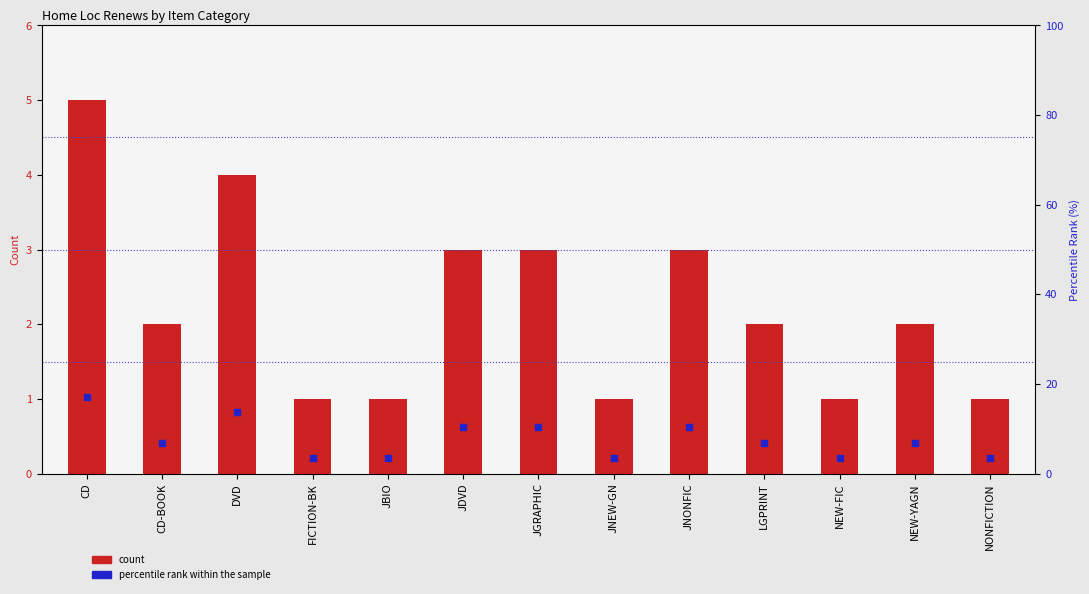

At how many categories does at least one series exceed 8?

5